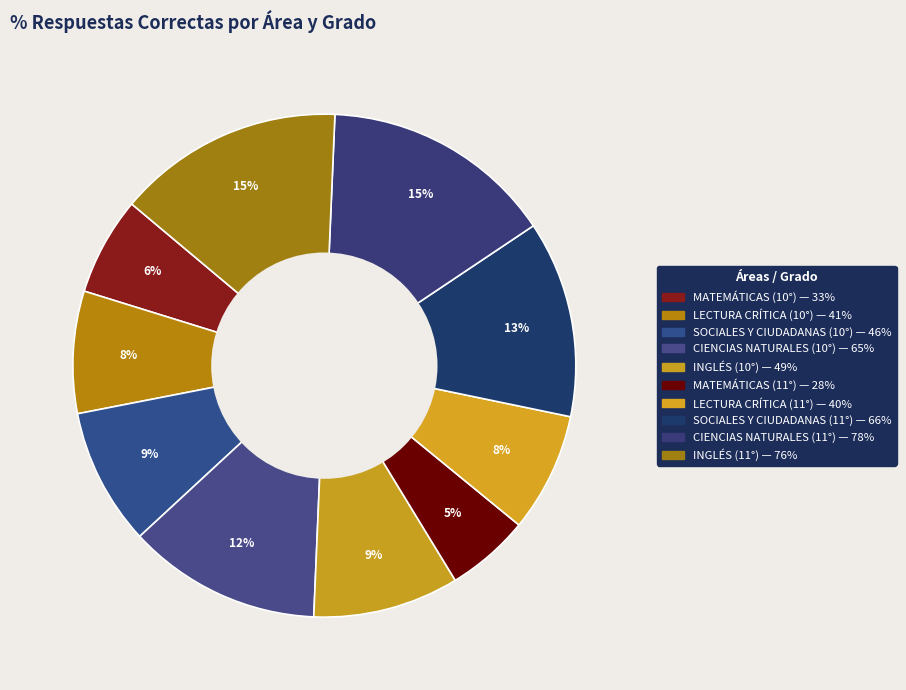

To the nearest percent, what percentage of the pie is CIENCIAS NATURALES (11°)?

15%